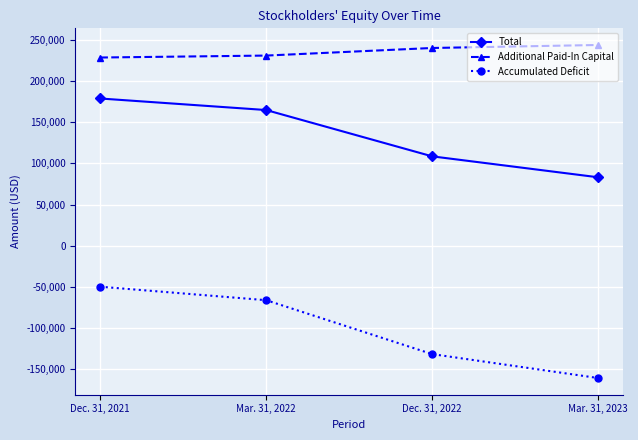

Which series changed the most between Mar. 31, 2022 and Mar. 31, 2023?

Accumulated Deficit